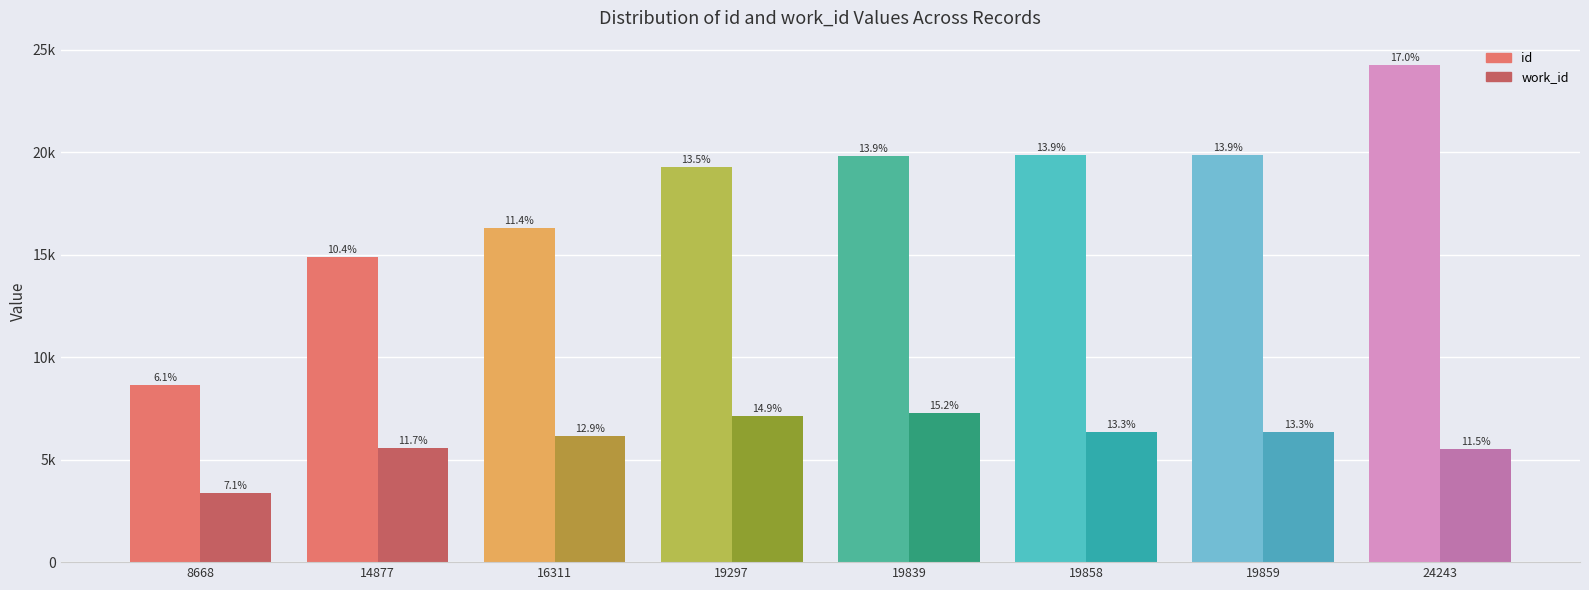

Which category has the lowest value in the id series?

8668